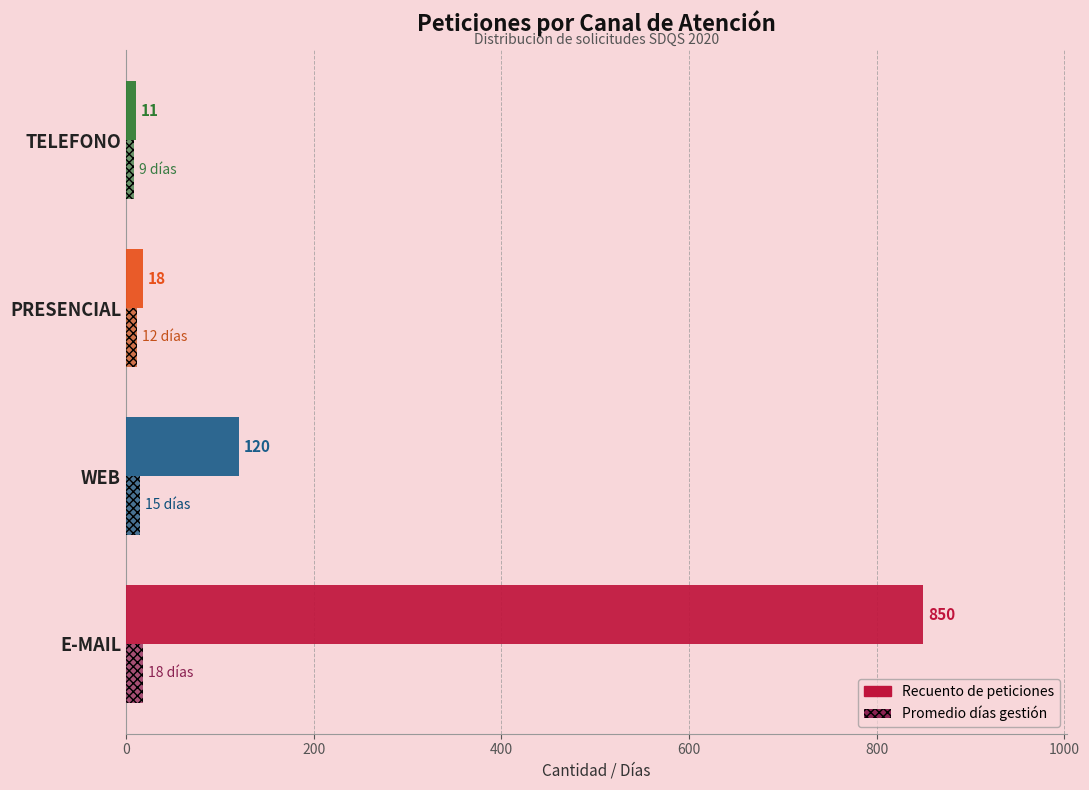

What is the minimum value for Promedio días gestión?

9